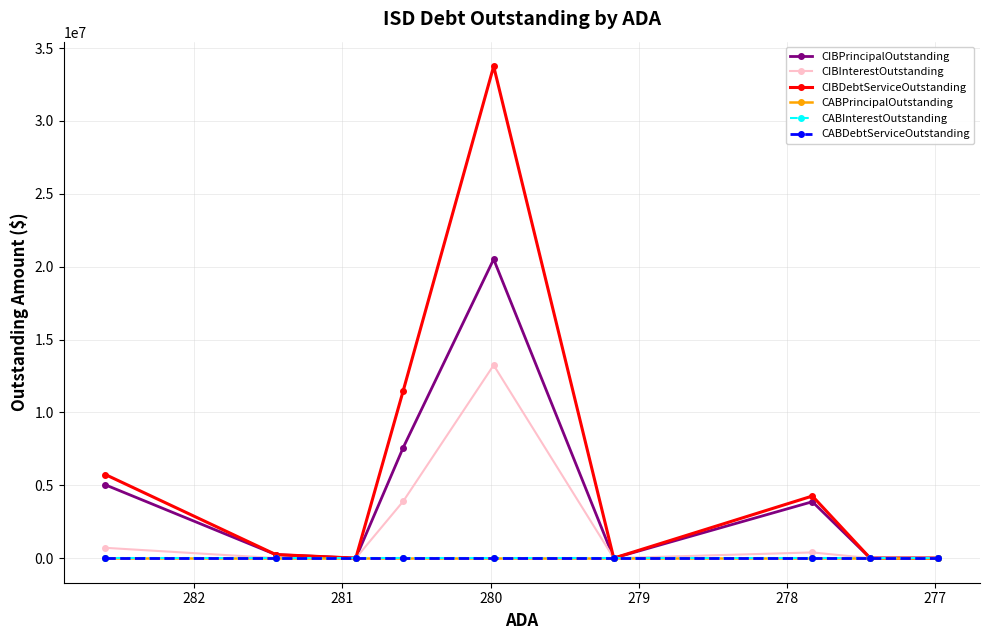

How many lines are shown in the chart?

6